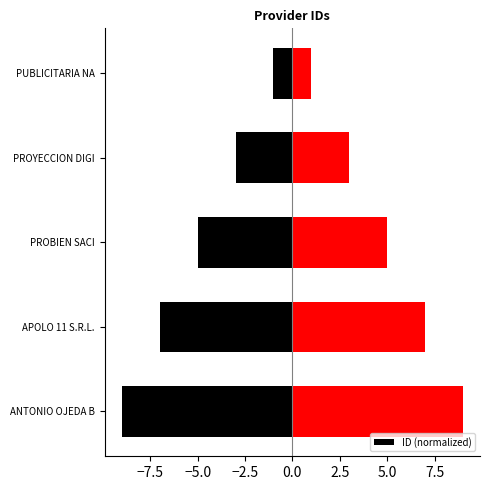

Rank the categories by ID (normalized) value from highest to lowest.

PUBLICITARIA NA, PROYECCION DIGI, PROBIEN SACI, APOLO 11 S.R.L., ANTONIO OJEDA B